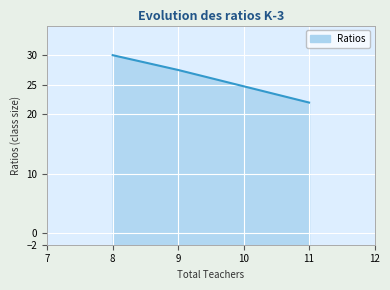

What is the difference between the second highest and minimum values?

5.5